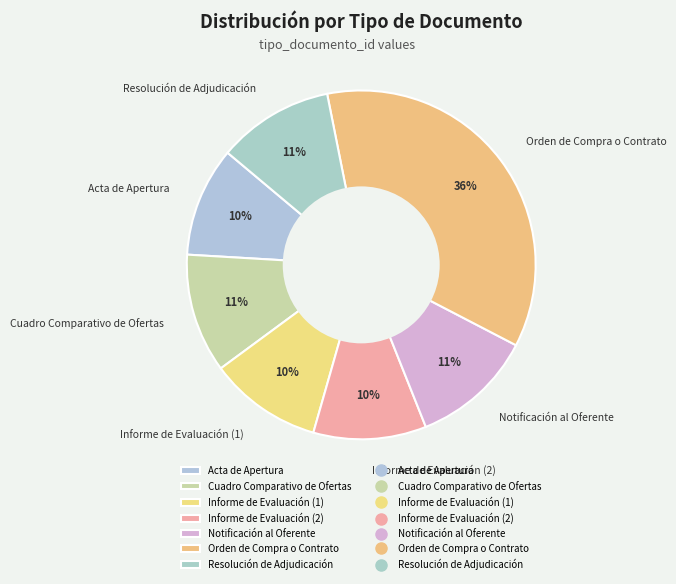

Is the sum of Resolución de Adjudicación and Informe de Evaluación (1) greater than half?

No